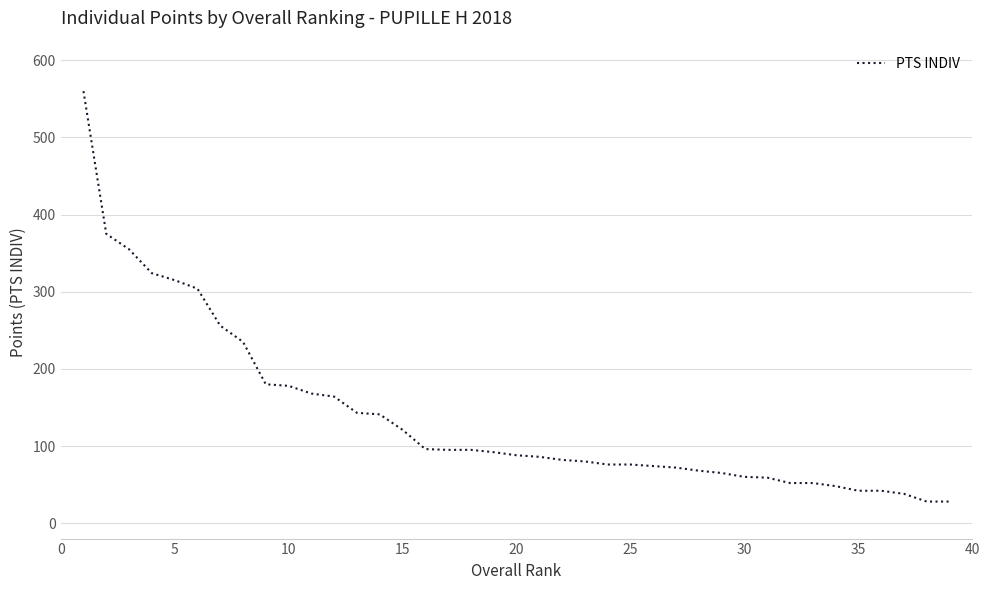

What is the difference between the maximum and minimum values?

532